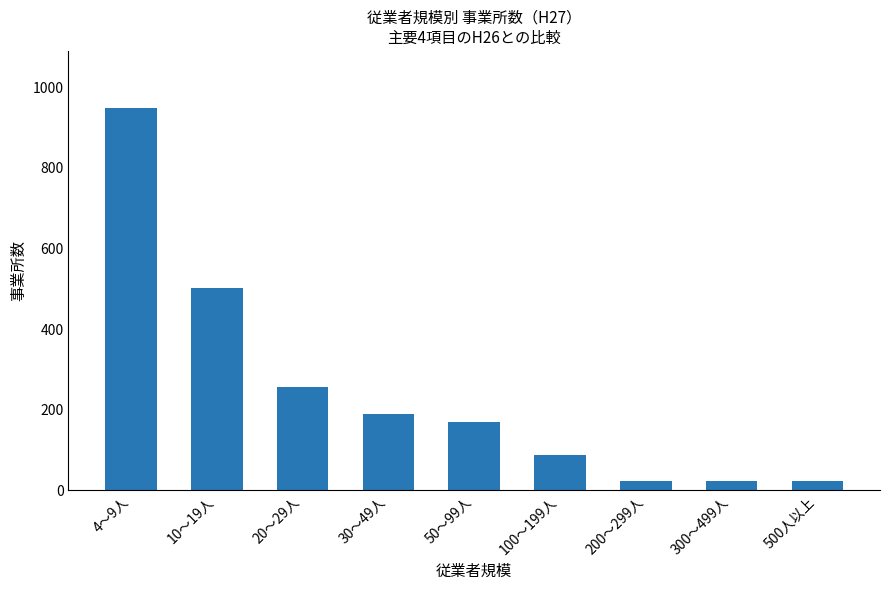

What is the label of the 1st bar from the left?

4～9人